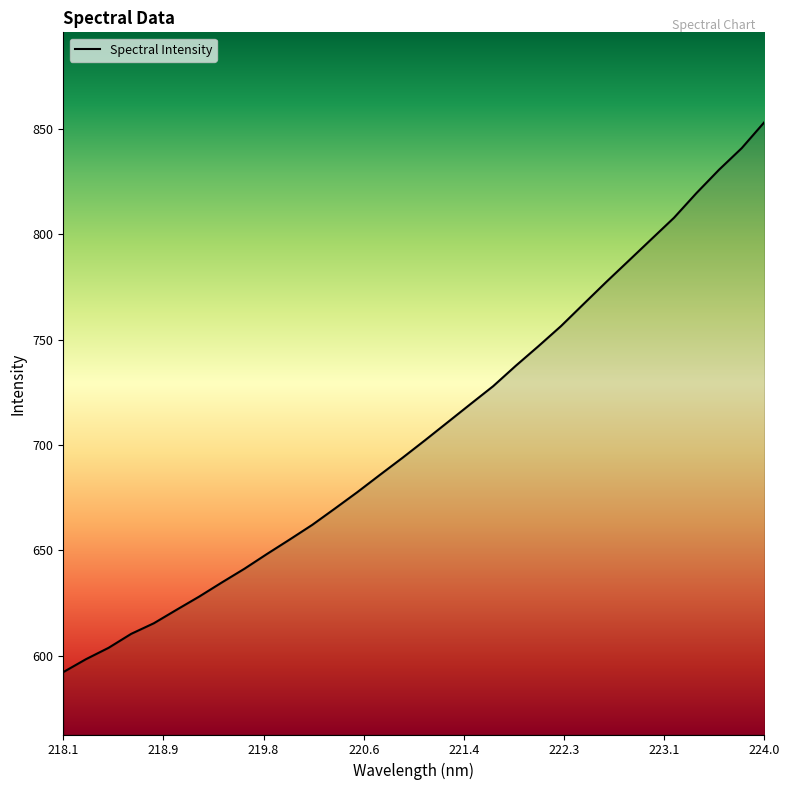

What is the minimum value shown in the chart?

592.2